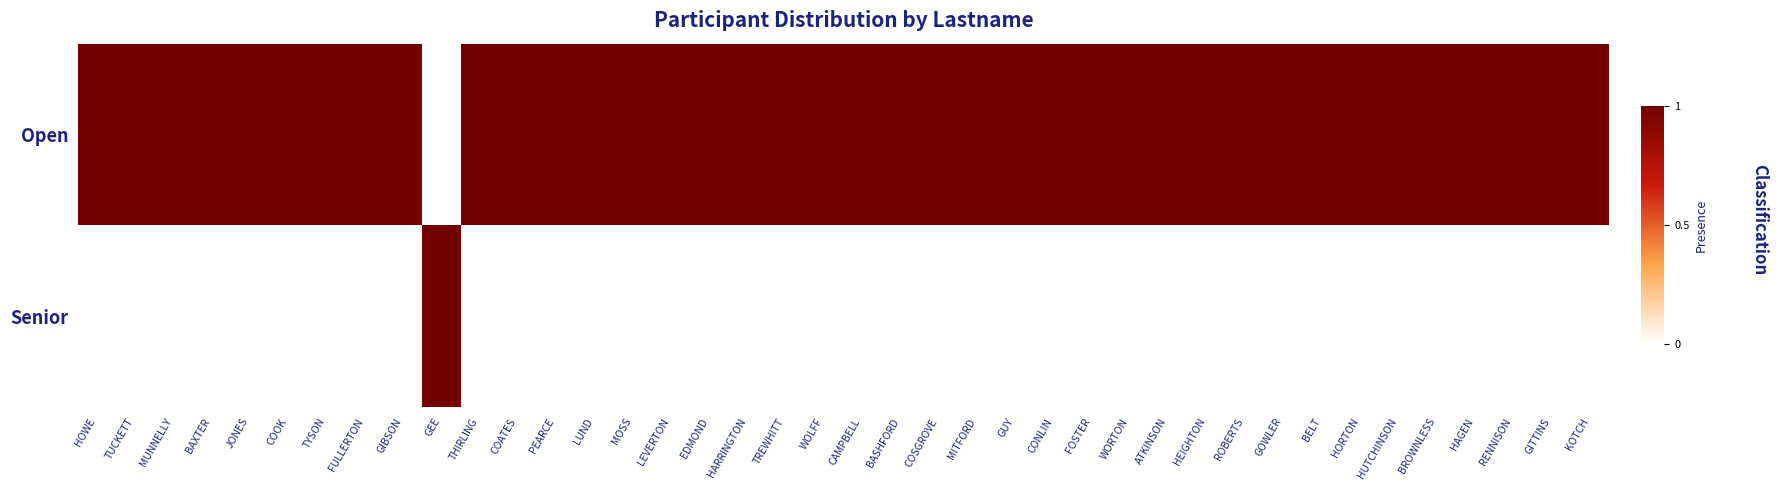

At which category does the chart reach its peak across all series?

HOWE